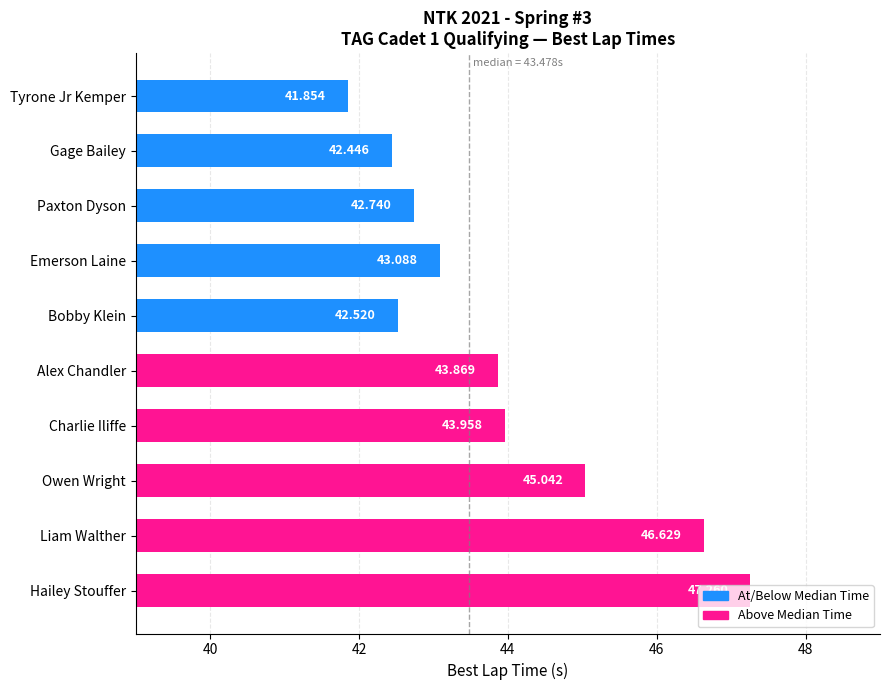

What is the label of the 8th bar from the bottom?

Paxton Dyson